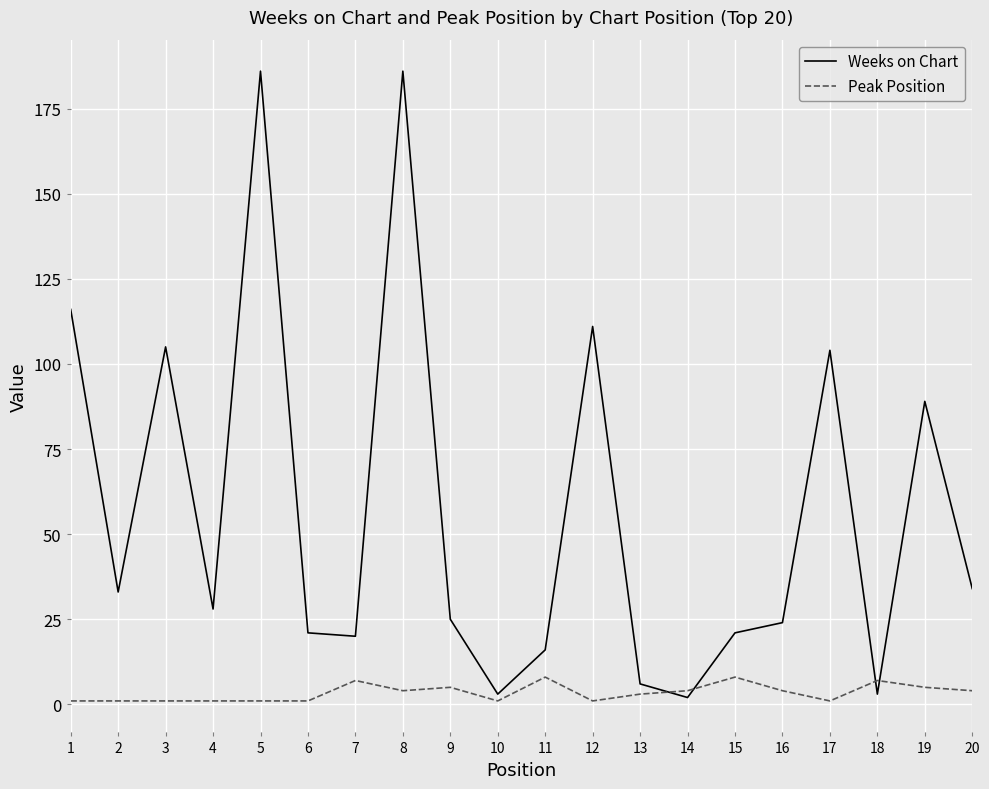

What is the maximum value for Weeks on Chart?

186